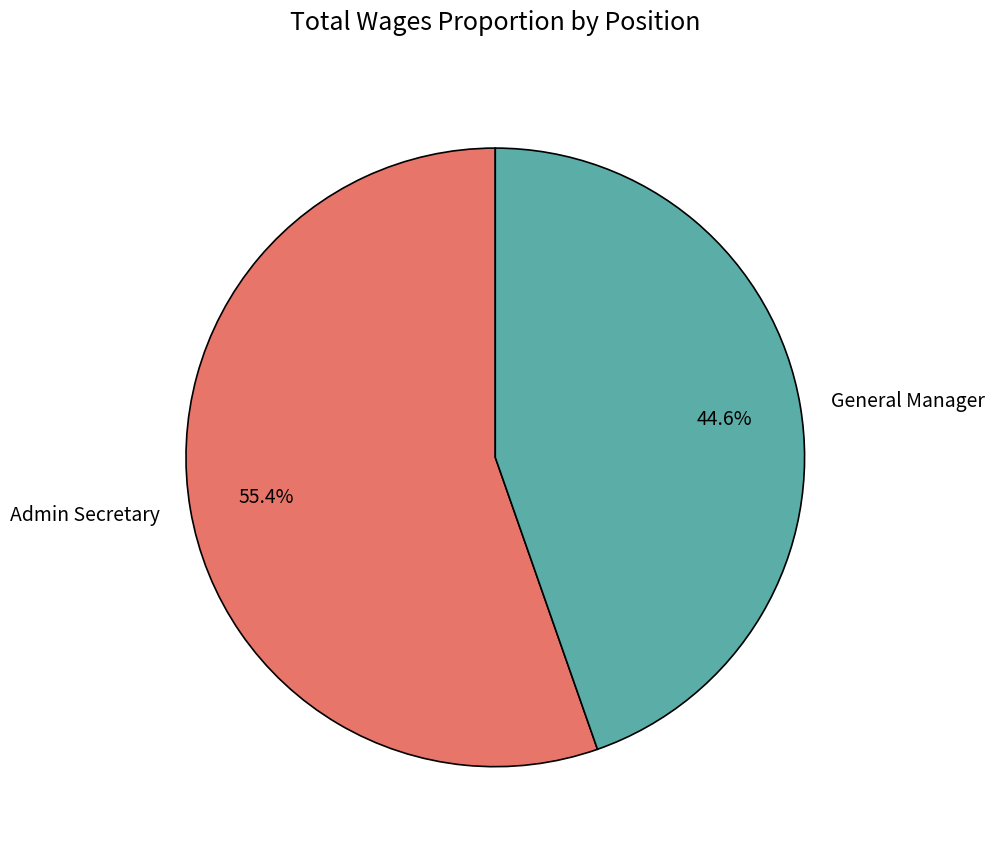

To the nearest percent, what is the difference between the General Manager and Admin Secretary slice percentages?

11%